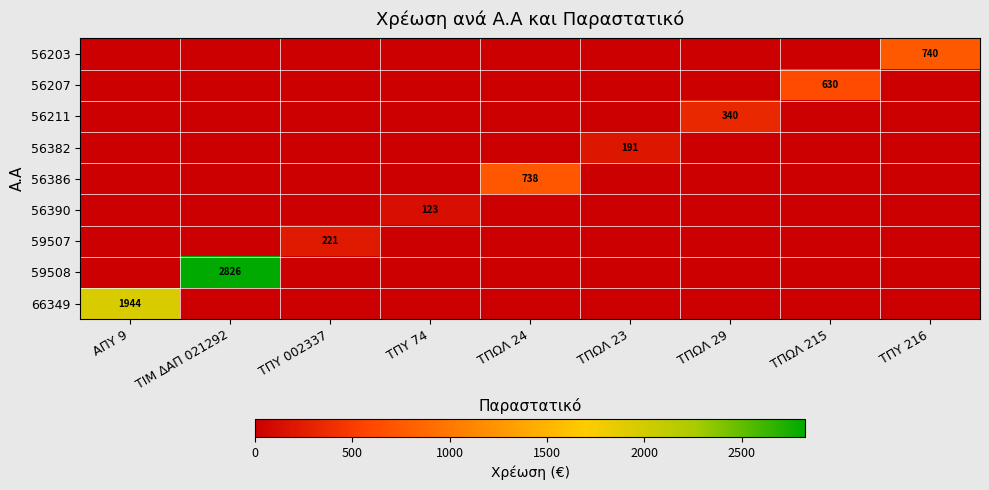

The value of 56390 at ΤΠΥ 74 is 82. True or false?

False